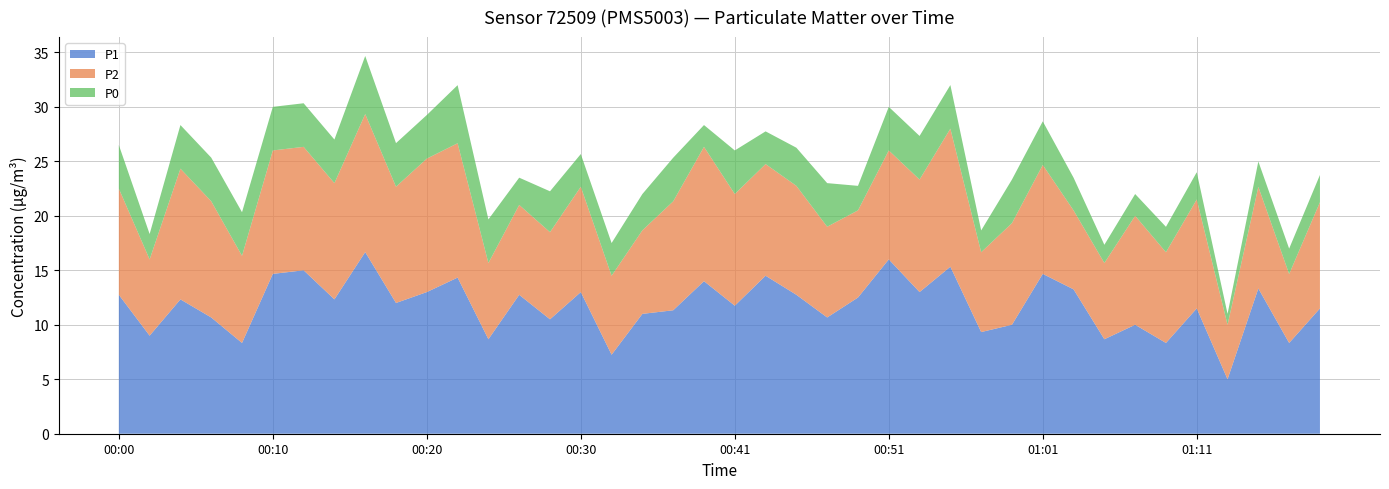

Reading left to right, transcribe all the data shown in this chart.

P1: 12.8	9.0	12.3	10.7	8.3	14.7	15.0	12.3	16.7	12.0	13.0	14.3	8.7	12.8	10.5	13.0	7.2	11.0	11.3	14.0	11.8	14.5	12.8	10.7	12.5	16.0	13.0	15.3	9.3	10.0	14.7	13.2	8.7	10.0	8.3	11.5	5.0	13.3	8.3	11.5
P2: 9.8	7.0	12.0	10.7	8.0	11.3	11.3	10.7	12.7	10.7	12.2	12.3	7.0	8.2	8.0	9.7	7.2	7.7	10.0	12.3	10.2	10.2	10.0	8.3	8.0	10.0	10.3	12.7	7.3	9.3	10.0	7.2	7.0	10.0	8.3	10.0	5.0	9.3	6.3	9.8
P0: 4.0	2.3	4.0	4.0	4.0	4.0	4.0	4.0	5.3	4.0	4.0	5.3	4.0	2.5	3.8	3.0	3.0	3.3	4.0	2.0	4.0	3.0	3.5	4.0	2.2	4.0	4.0	4.0	2.0	4.0	4.0	3.0	1.7	2.0	2.3	2.5	1.0	2.3	2.3	2.5